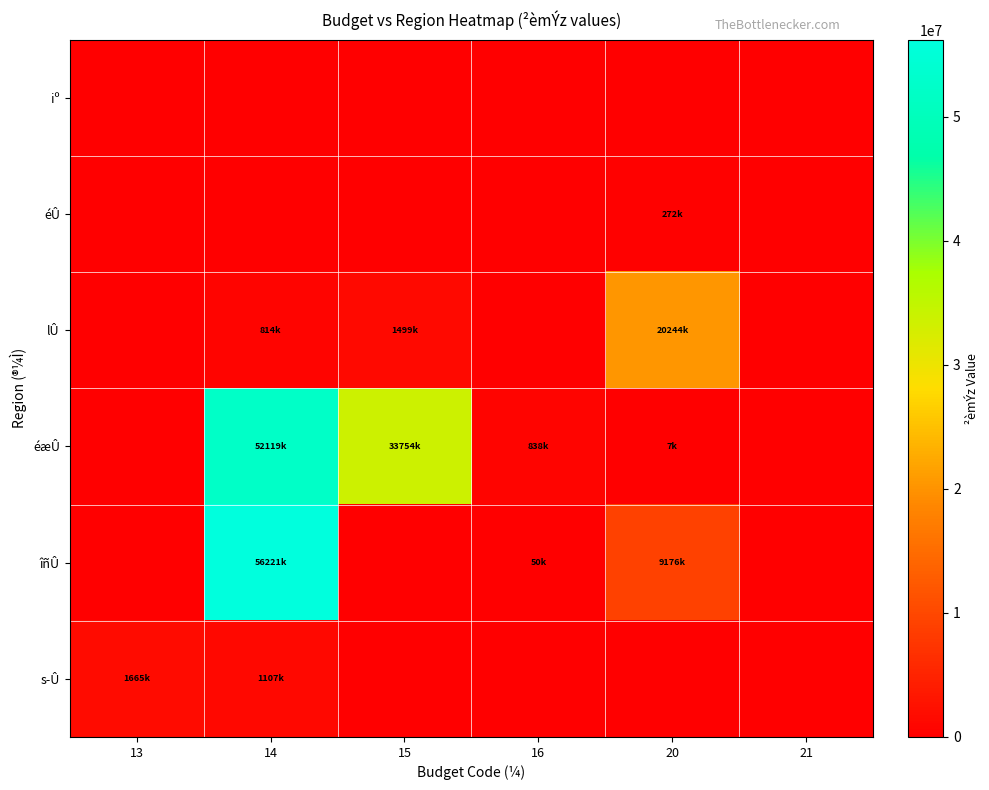

Which series has the largest total across all categories?

éæÛ